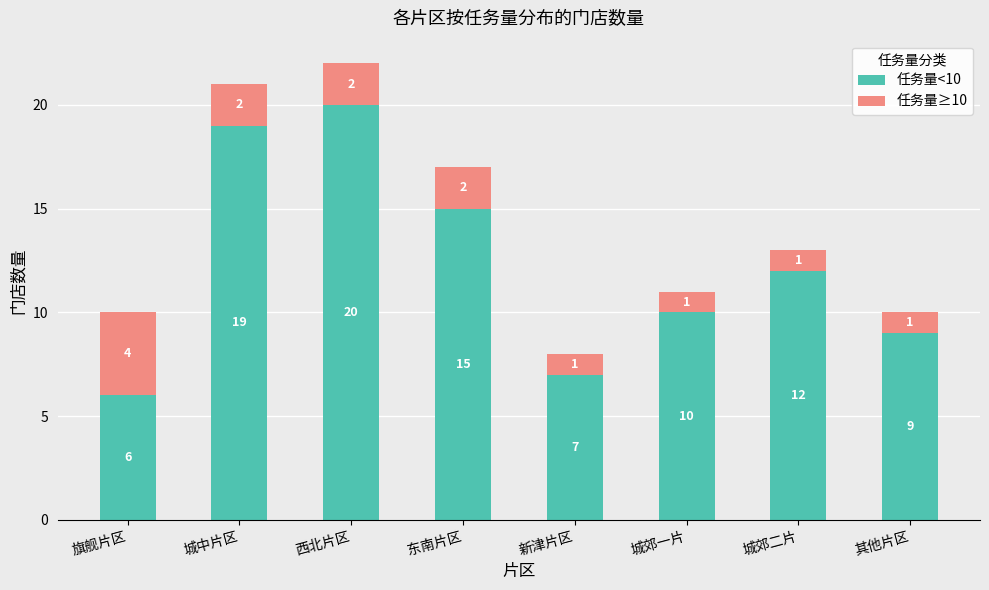

What value does the 任务量<10 series have at 城中片区, to the nearest 5?

20